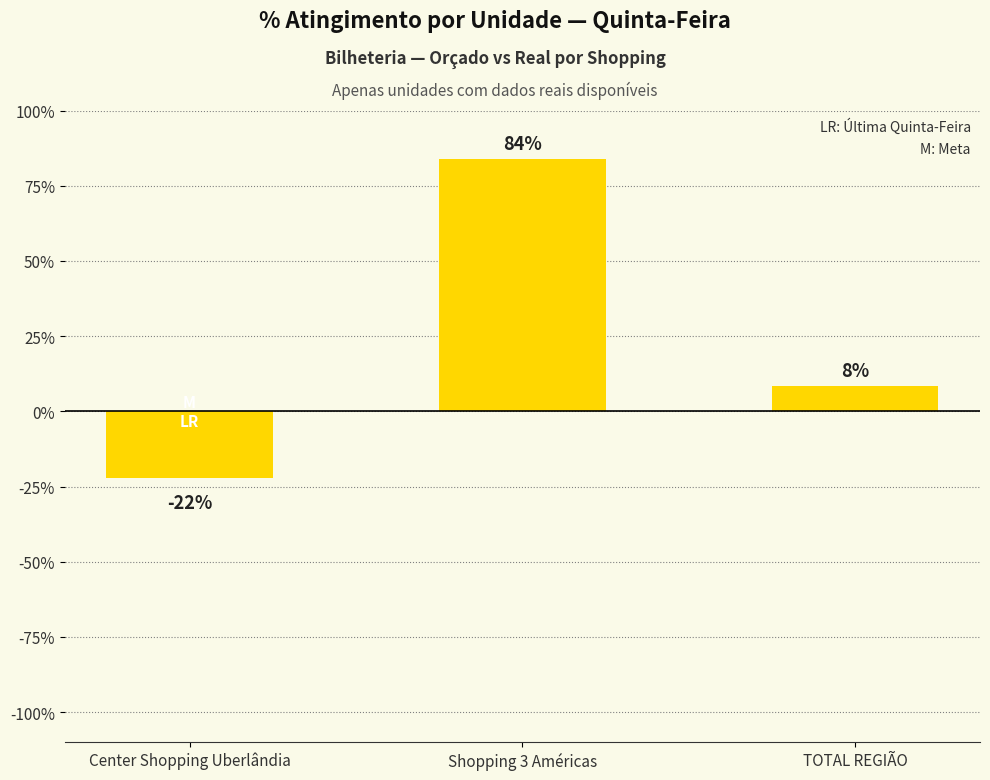

Between TOTAL REGIÃO and Shopping 3 Américas, which is larger?

Shopping 3 Américas